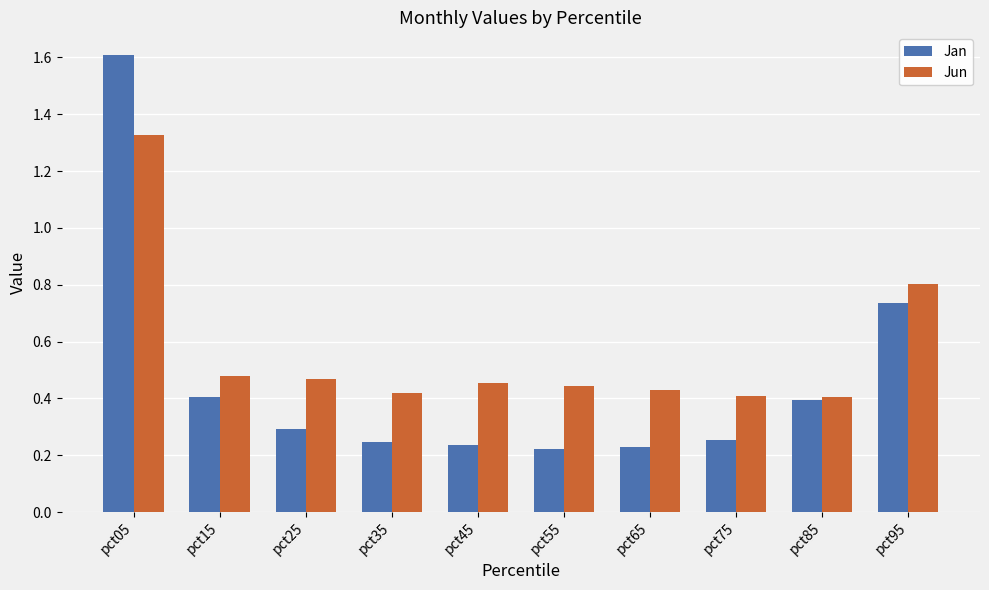

Count the Jun values in the range 0 to 1.

9